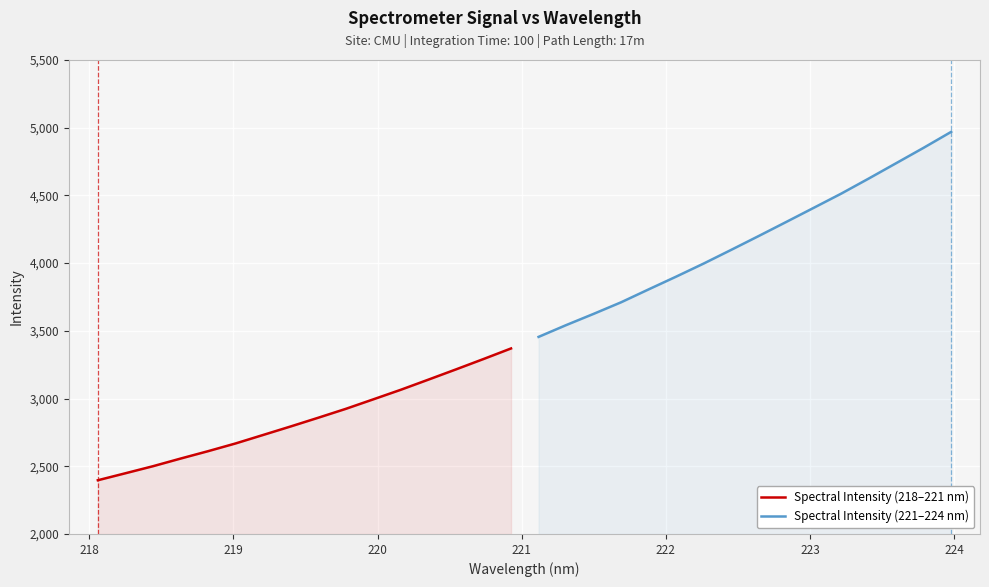

What is the highest value of the Spectral Intensity (218–221 nm) series?

3370.0